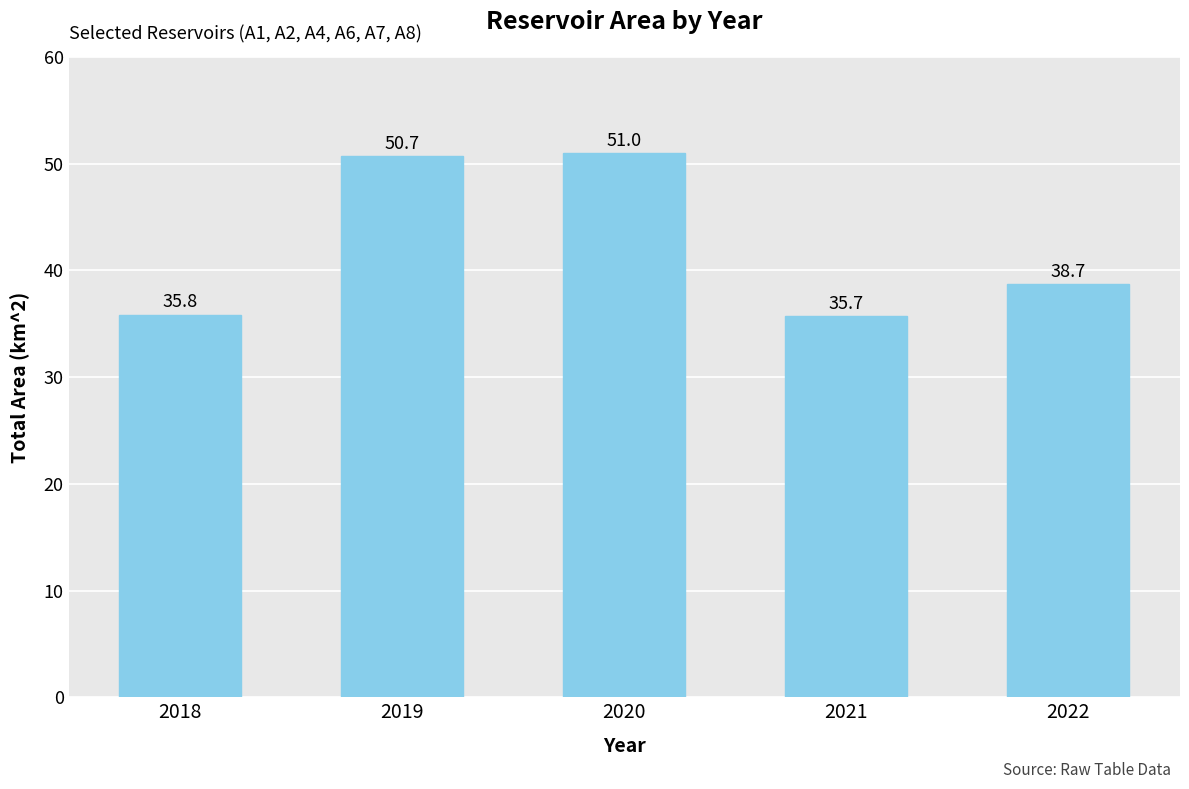

What is the maximum value shown in the chart?

51.0